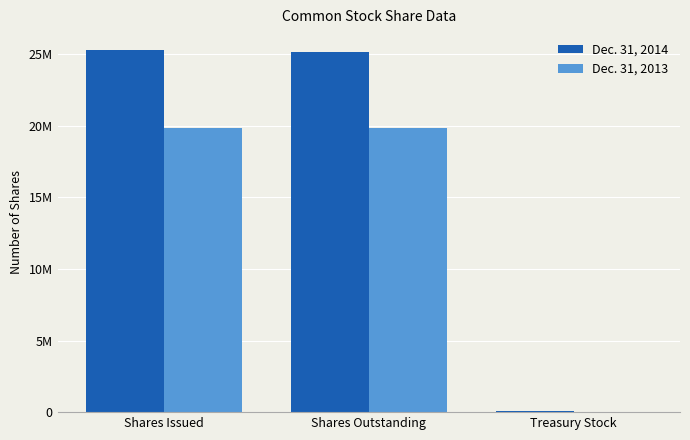

Which series has the largest range (max minus min)?

Dec. 31, 2014